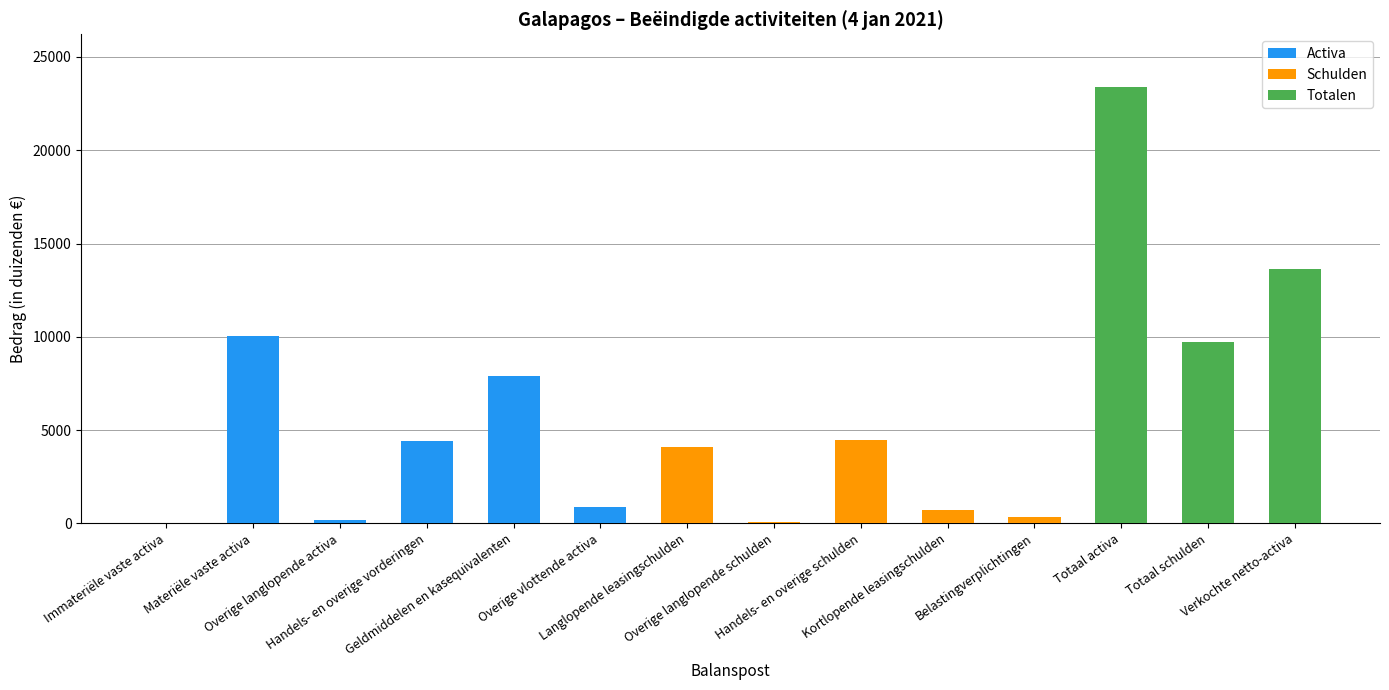

Between Materiële vaste activa and Overige langlopende activa, which is larger?

Materiële vaste activa